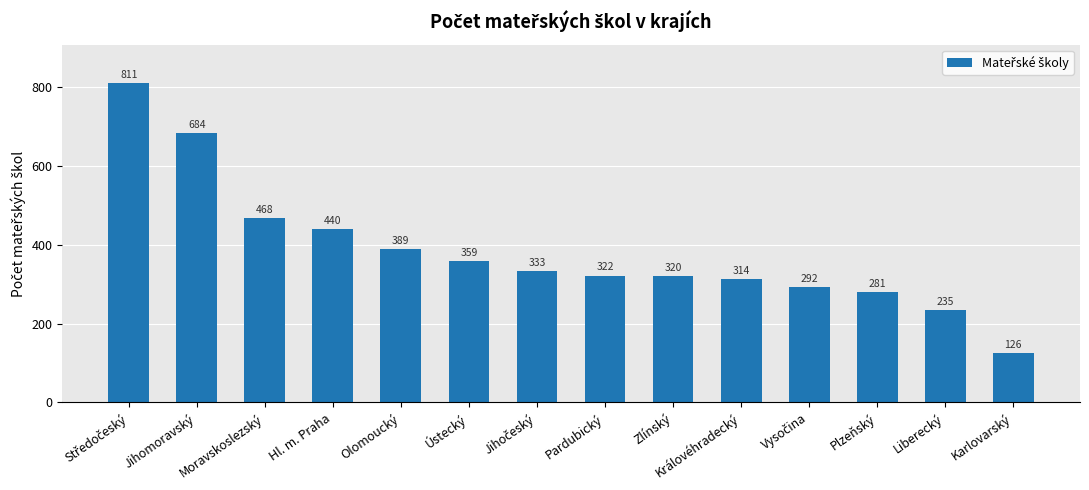

Which category has the lowest value across all series?

Karlovarský